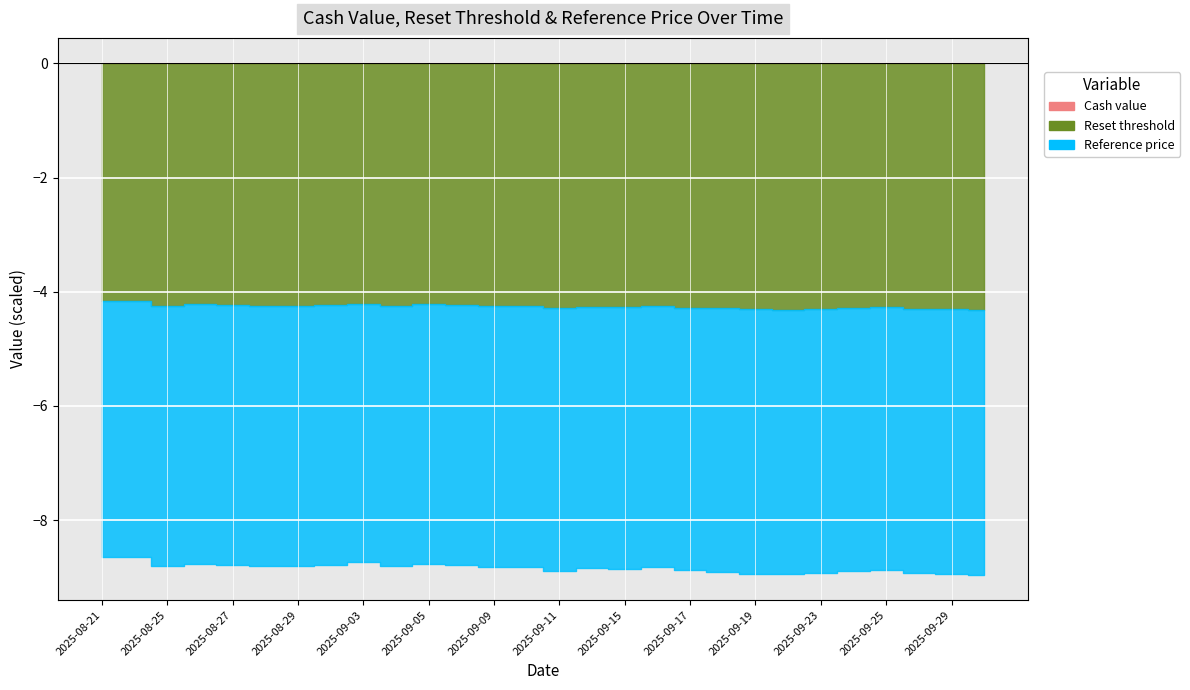

Rank the series by their average value, from lowest to highest.

Reference price, Reset threshold, Cash value